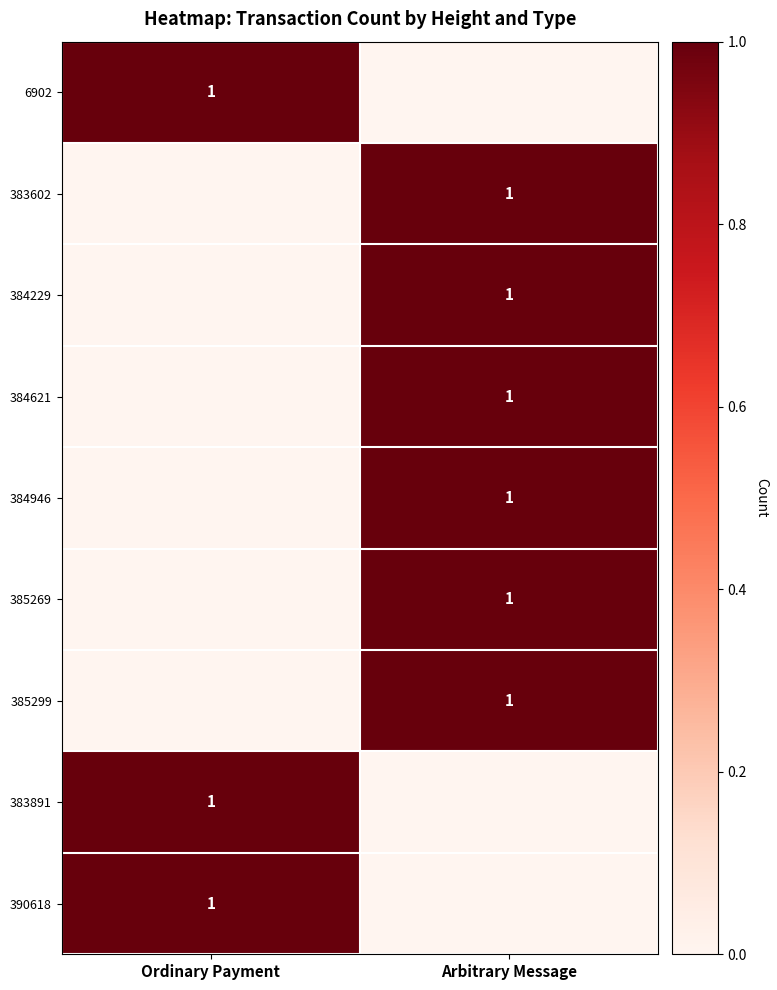

The 384946 series shows 1 at Arbitrary Message. True or false?

True